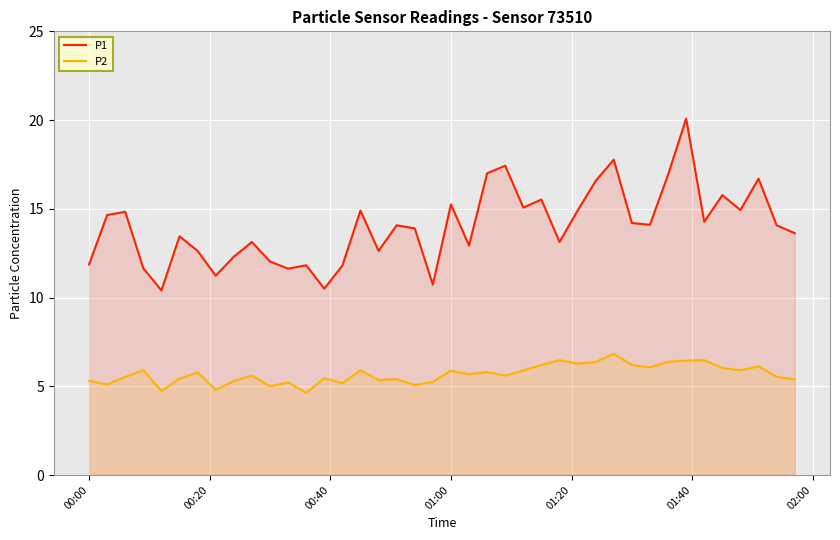

What are all the series names shown in the legend?

P1, P2